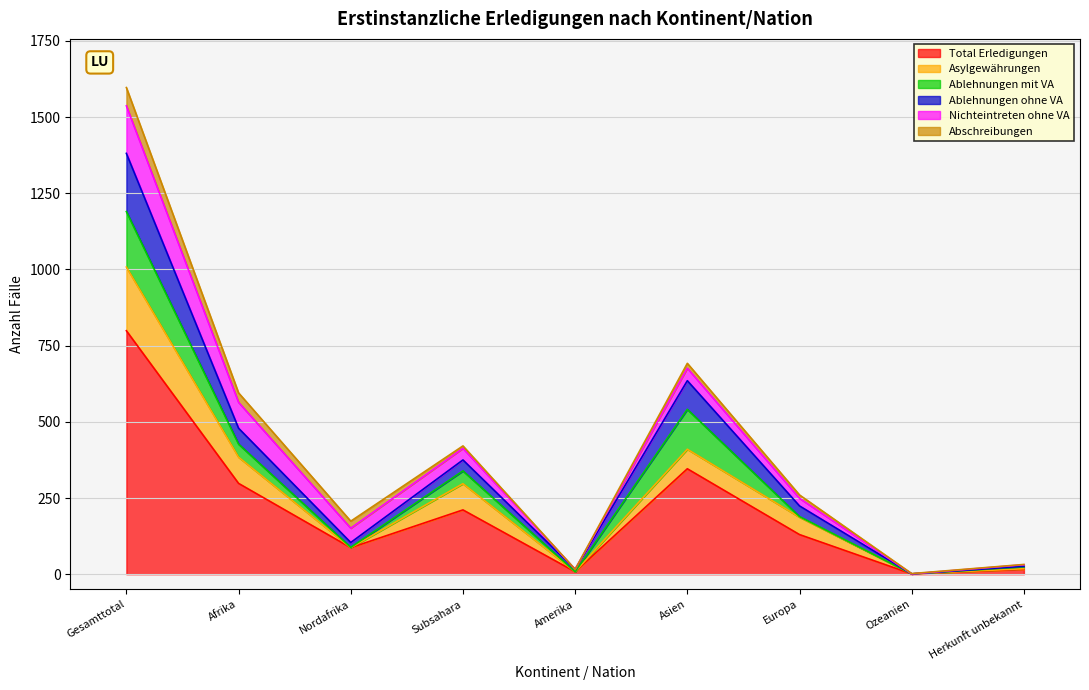

In Abschreibungen, how many points are lower than both neighbors (excluding endpoints)?

1